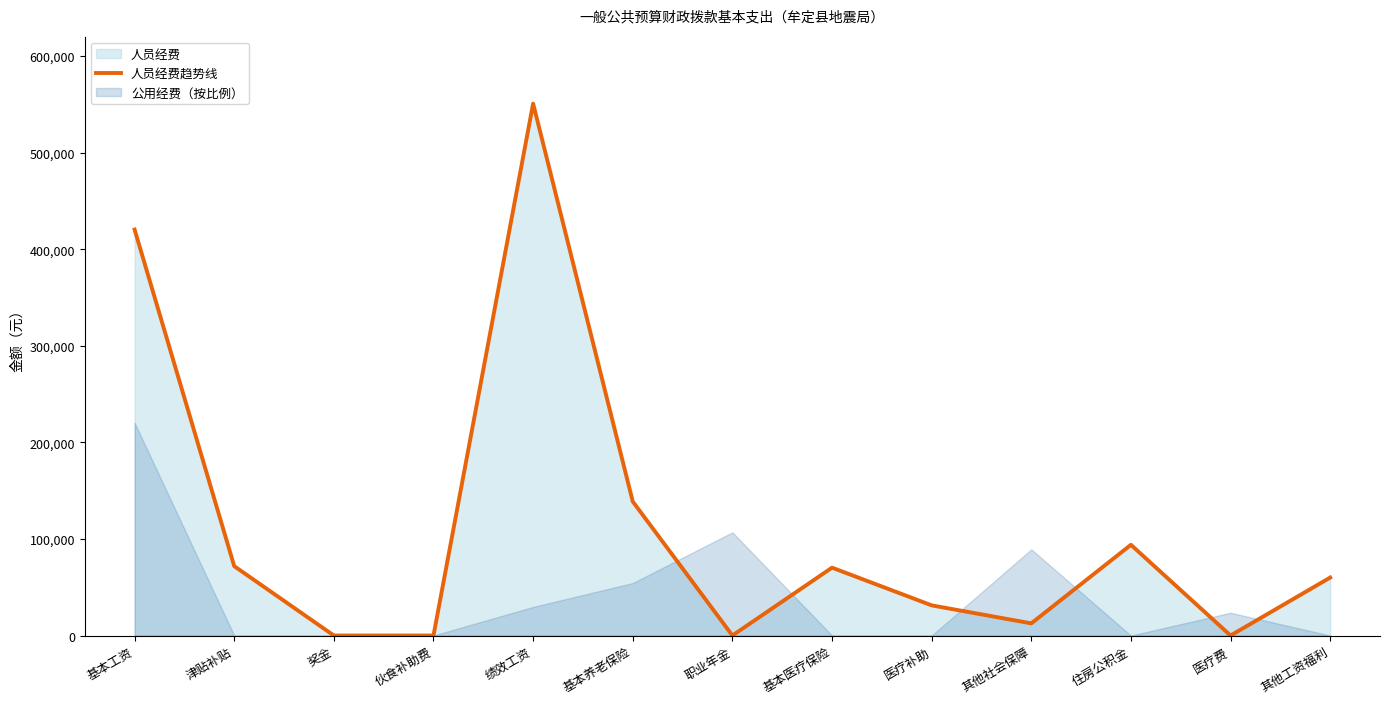

List the labels in order of value, smallest first.

奖金, 伙食补助费, 职业年金, 医疗费, 其他社会保障, 医疗补助, 其他工资福利, 基本医疗保险, 津贴补贴, 住房公积金, 基本养老保险, 基本工资, 绩效工资